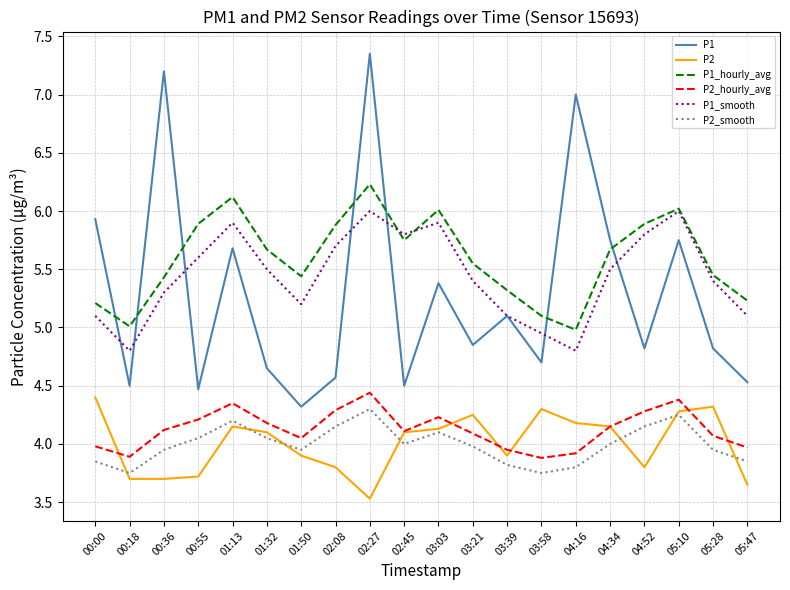

What is the difference between the maximum and second lowest values in the P1 series?

2.9